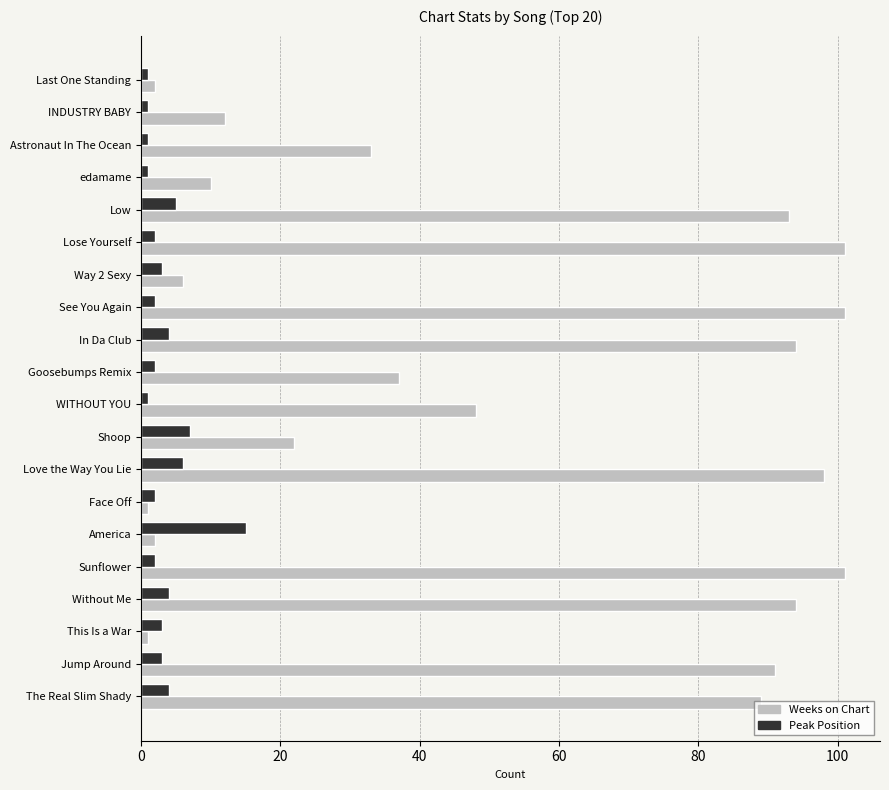

What is the difference between the second highest and second lowest values in the Weeks on Chart series?

100